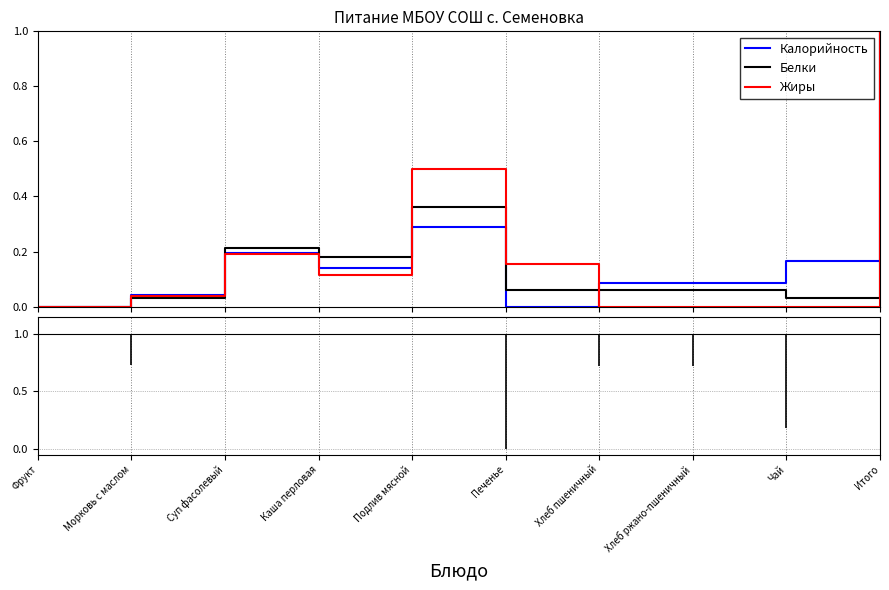

What is the highest value of the Белки series?

1.0